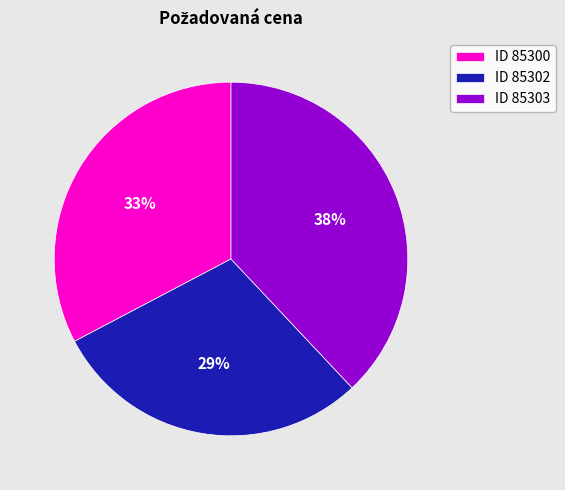

To the nearest percent, what portion does ID 85303 represent?

38%